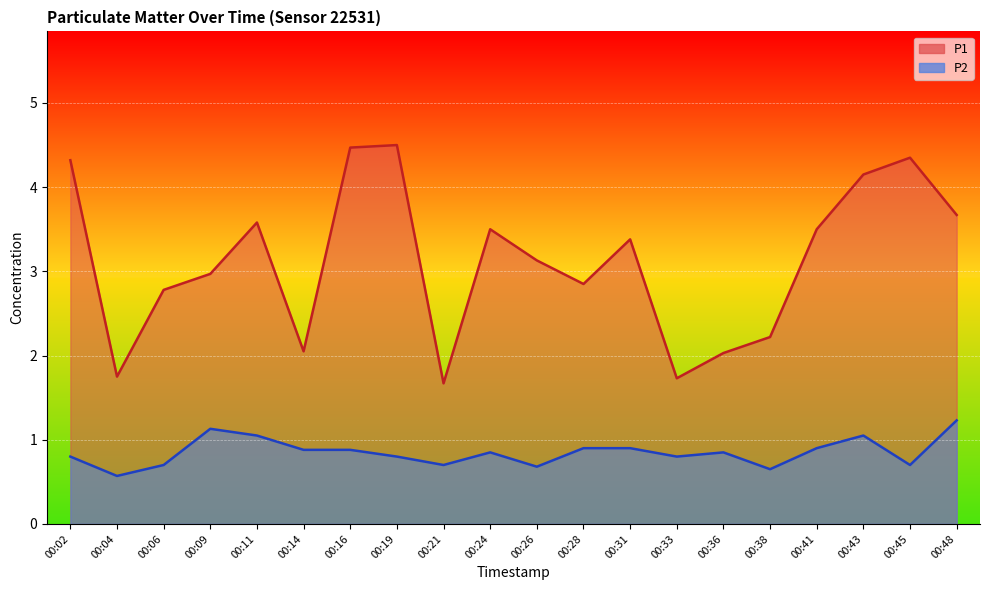

At which label does P1 reach its minimum?

00:21